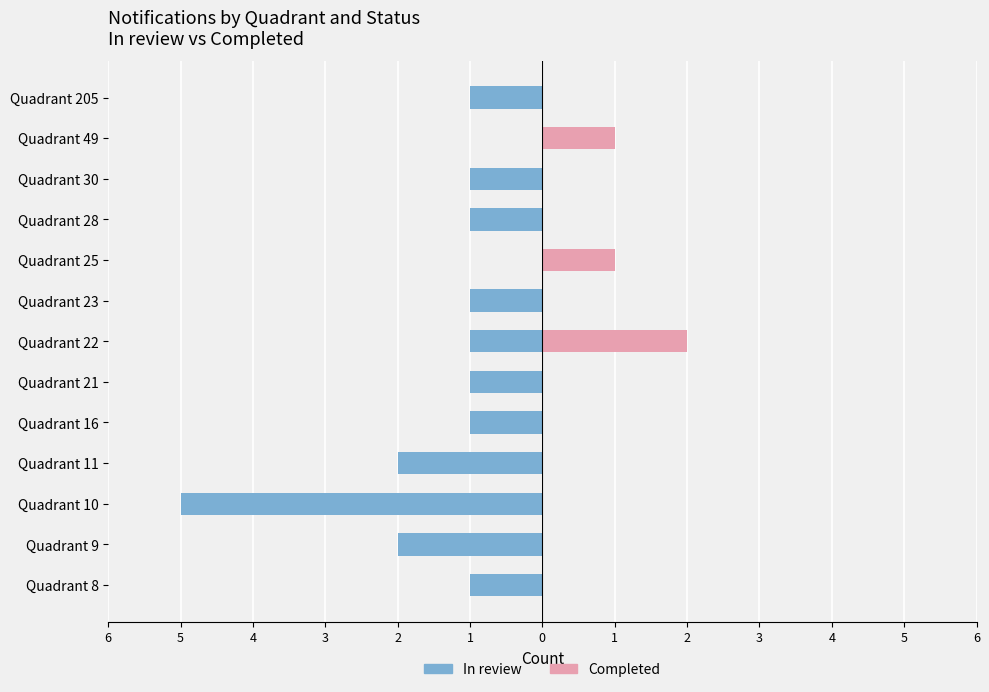

What are all the series names shown in the legend?

In review, Completed